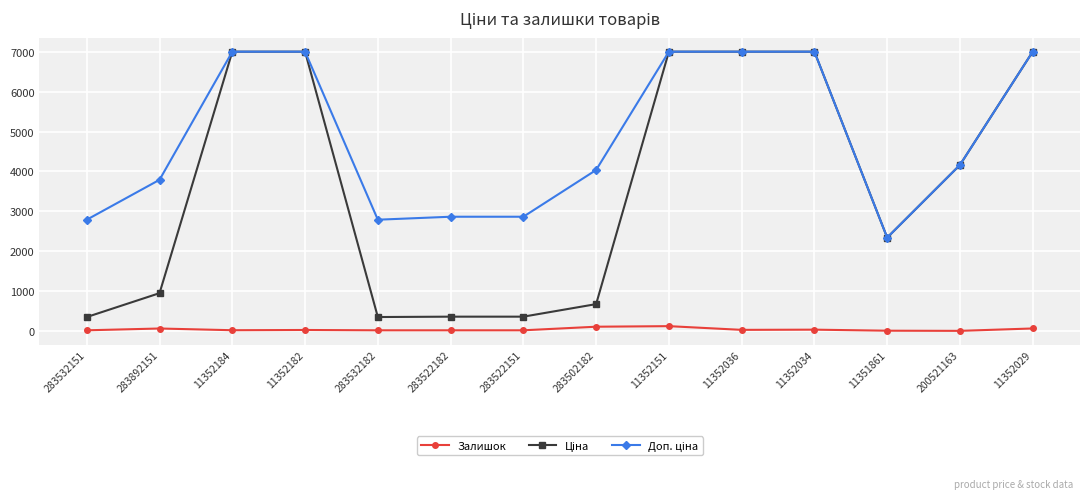

Where is Залишок nearest to the value 61?

283892151